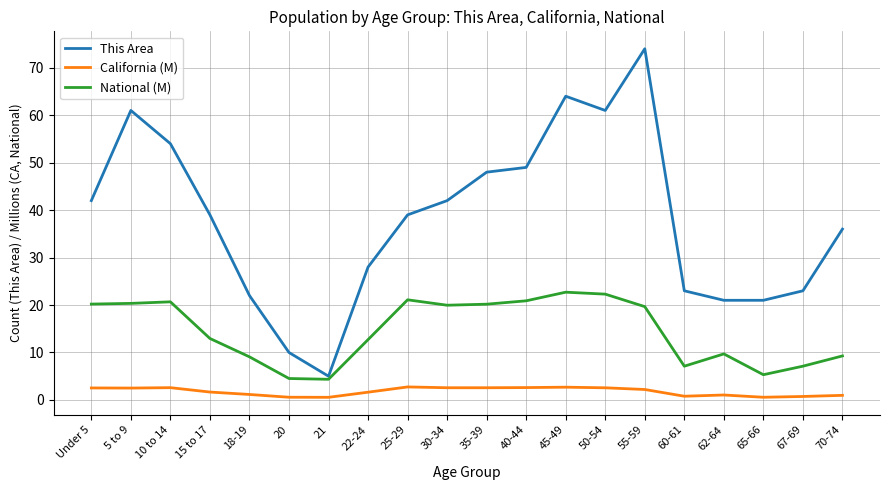

True or false: California (M) and This Area intersect in this chart.

False